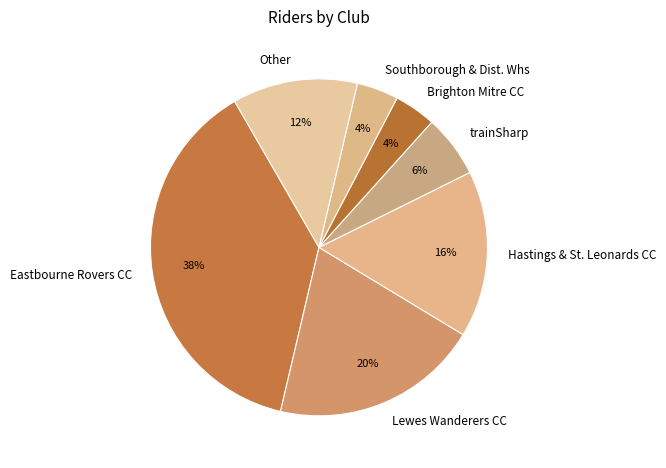

Is there a majority slice in this chart?

No